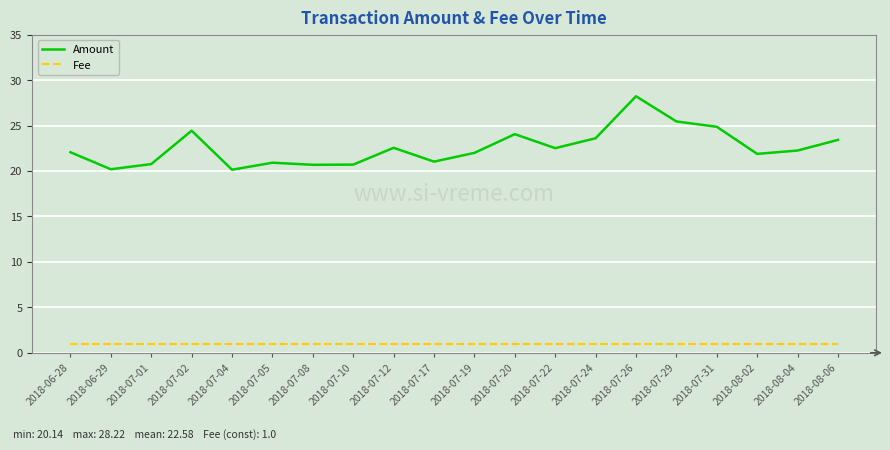

Which series has the widest spread of values?

Amount